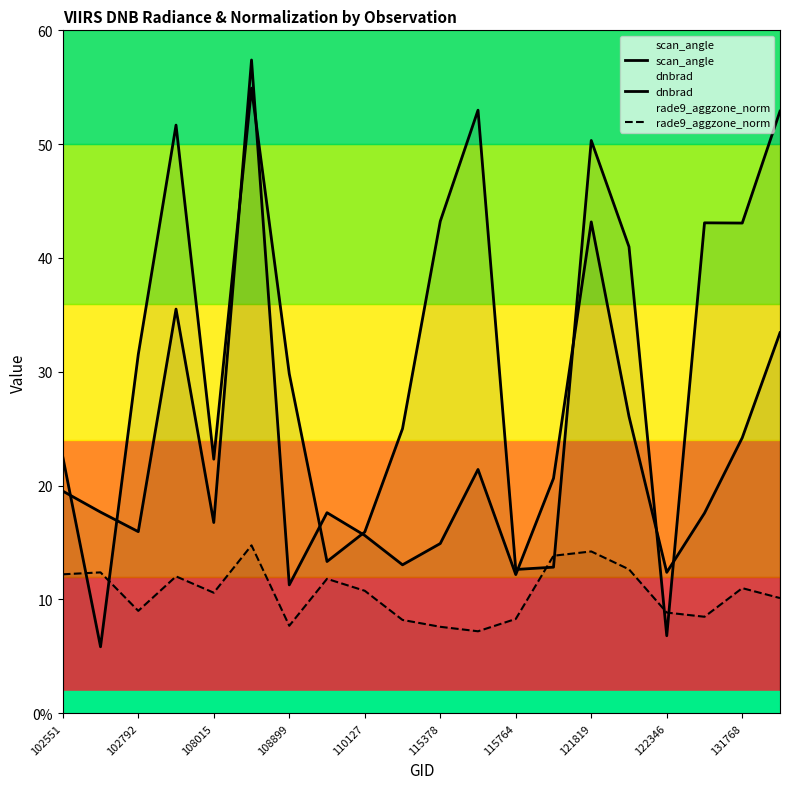

Rank the series at 108899 from lowest to highest value.

rade9_aggzone_norm, dnbrad, scan_angle